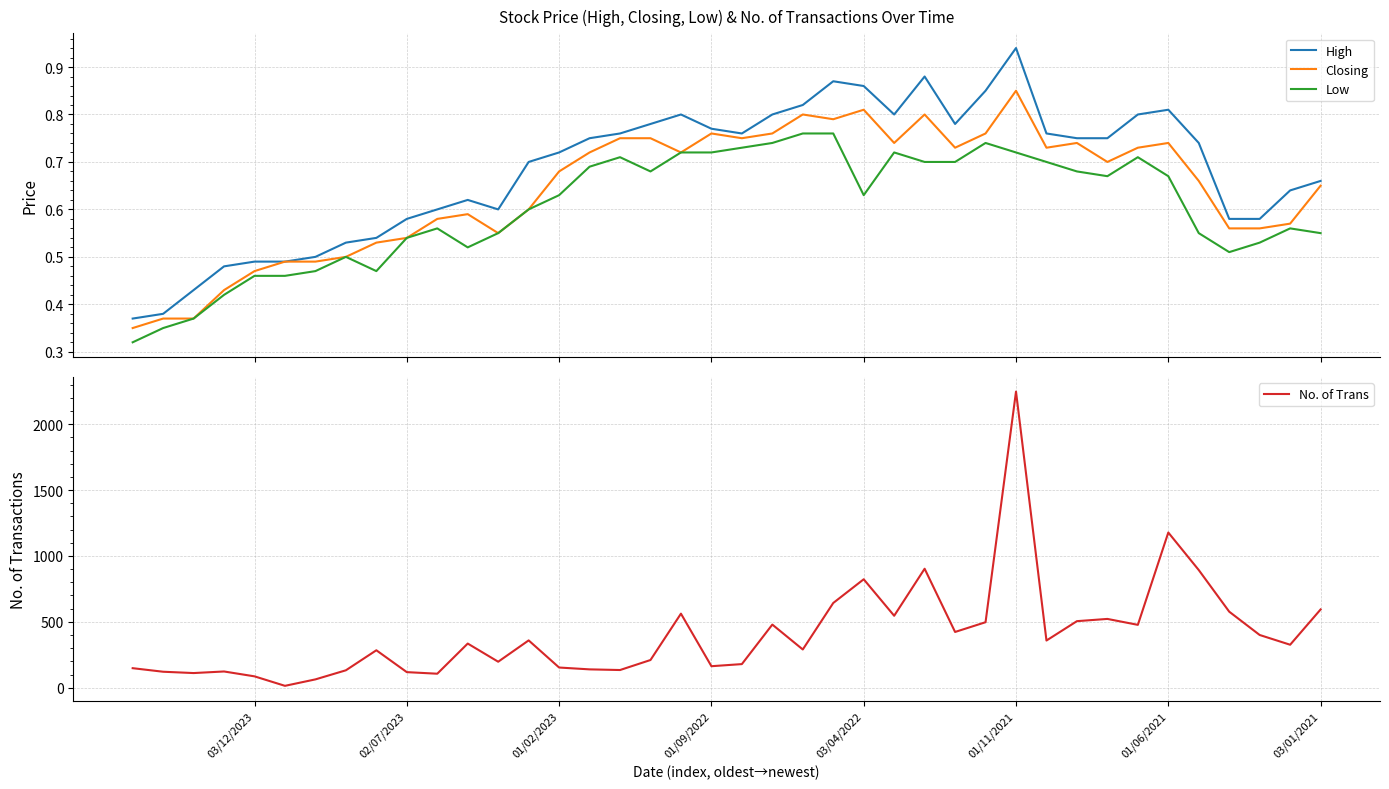

At how many categories does at least one series exceed 1301?

1